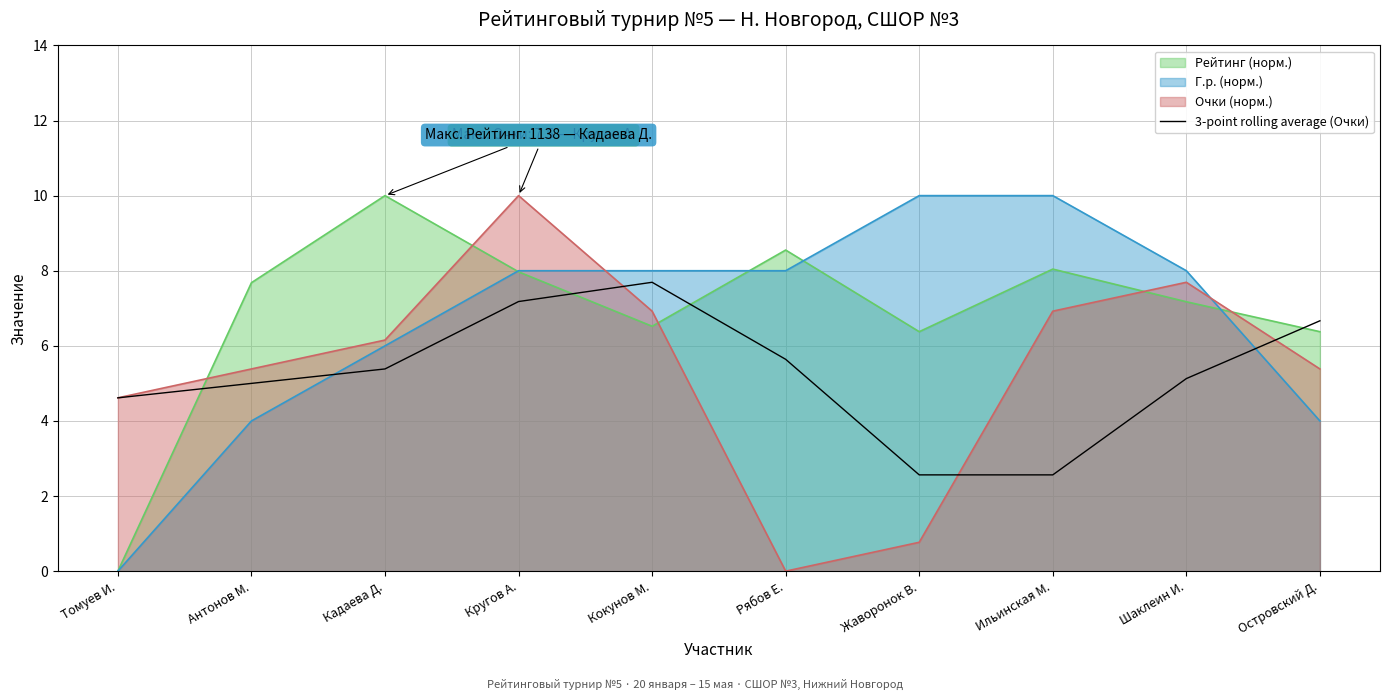

List the labels in order of value, smallest first.

Жаворонок В., Ильинская М., Томуев И., Антонов М., Шаклеин И., Кадаева Д., Рябов Е., Островский Д., Кругов А., Кокунов М.